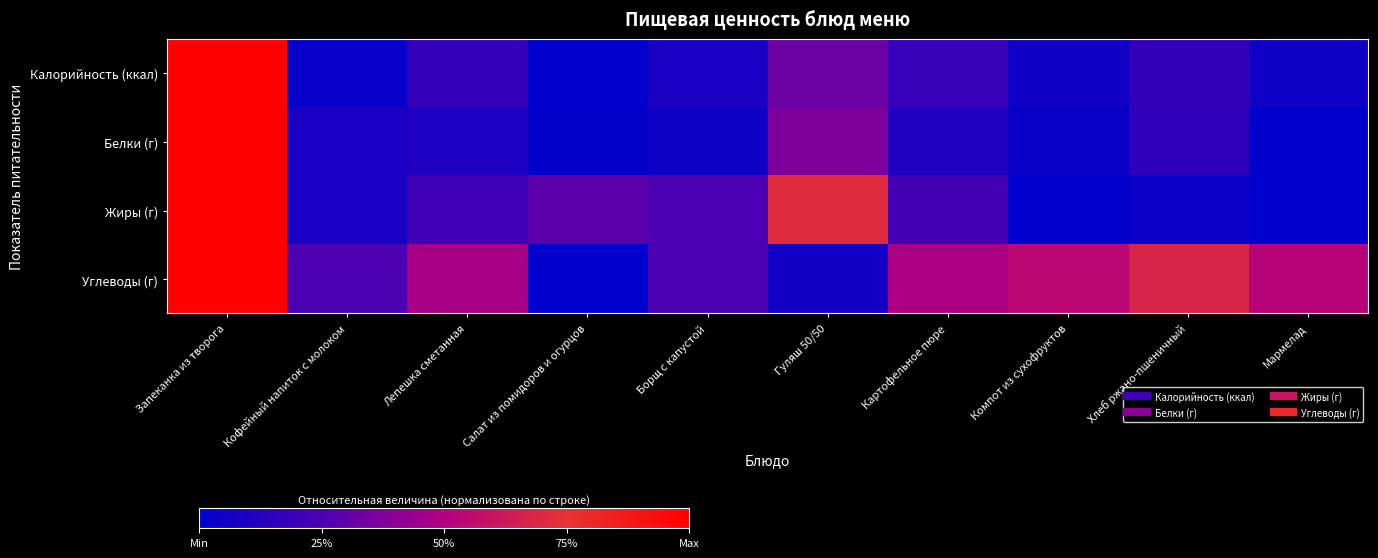

Reading right to left, extract all data points from this chart.

Калорийность (ккал): Мармелад=0.1	Хлеб ржано-пшеничный=0.2	Компот из сухофруктов=0.1	Картофельное пюре=0.2	Гуляш 50/50=0.3	Борщ с капустой=0.1	Салат из помидоров и огурцов=0.0	Лепешка сметанная=0.2	Кофейный напиток с молоком=0.0	Запеканка из творога=1.0
Белки (г): Мармелад=0.0	Хлеб ржано-пшеничный=0.2	Компот из сухофруктов=0.0	Картофельное пюре=0.1	Гуляш 50/50=0.4	Борщ с капустой=0.1	Салат из помидоров и огурцов=0.0	Лепешка сметанная=0.1	Кофейный напиток с молоком=0.1	Запеканка из творога=1.0
Жиры (г): Мармелад=0.0	Хлеб ржано-пшеничный=0.0	Компот из сухофруктов=0.0	Картофельное пюре=0.2	Гуляш 50/50=0.7	Борщ с капустой=0.3	Салат из помидоров и огурцов=0.3	Лепешка сметанная=0.2	Кофейный напиток с молоком=0.1	Запеканка из творога=1.0
Углеводы (г): Мармелад=0.5	Хлеб ржано-пшеничный=0.7	Компот из сухофруктов=0.5	Картофельное пюре=0.5	Гуляш 50/50=0.1	Борщ с капустой=0.2	Салат из помидоров и огурцов=0.0	Лепешка сметанная=0.5	Кофейный напиток с молоком=0.2	Запеканка из творога=1.0